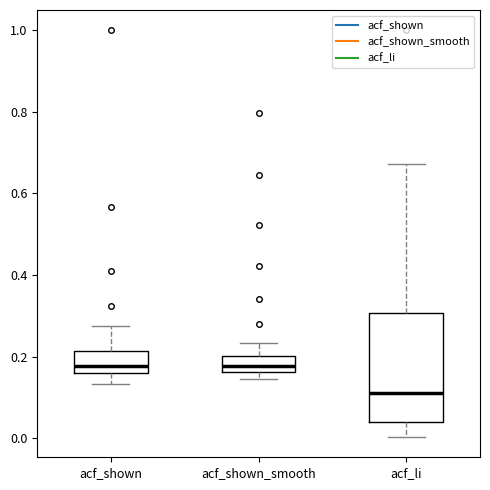

Reading left to right, read every box against the y-axis: the position of its median line, the range the box covers, and the ends of its whiskers. The values are not printed on the chart, so give them approximately, as read against the axis.

acf_shown: median 0.18, box 0.16 to 0.22, whiskers 0.14 to 0.28
acf_shown_smooth: median 0.18, box 0.16 to 0.20, whiskers 0.14 to 0.24
acf_li: median 0.12, box 0.04 to 0.30, whiskers 0.00 to 0.68